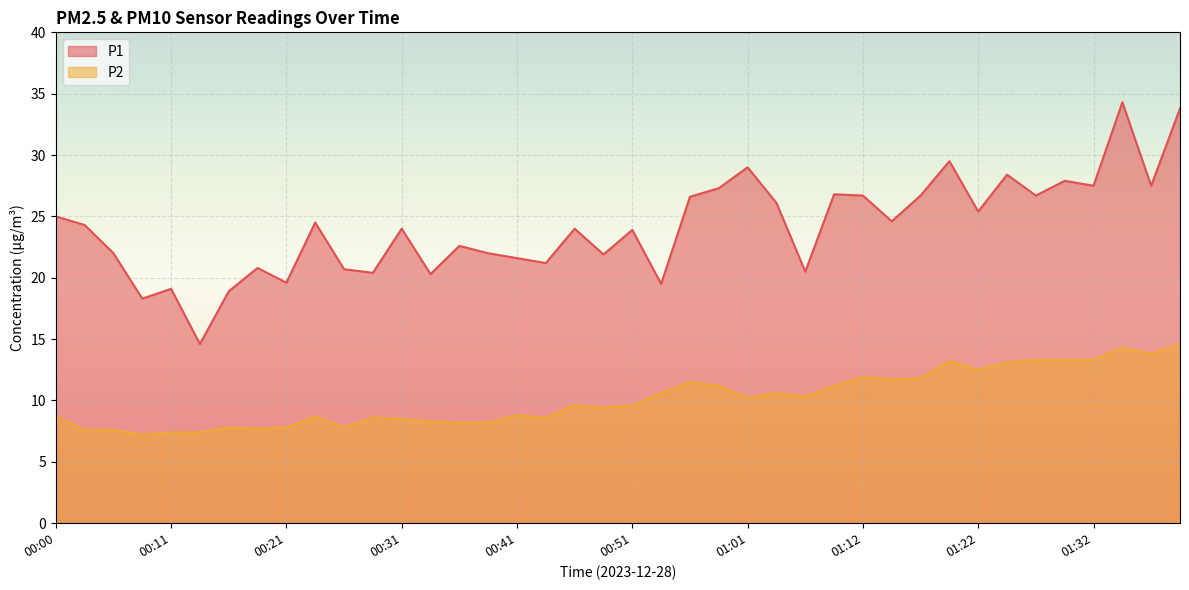

True or false: P1 and P2 cross at least once.

False